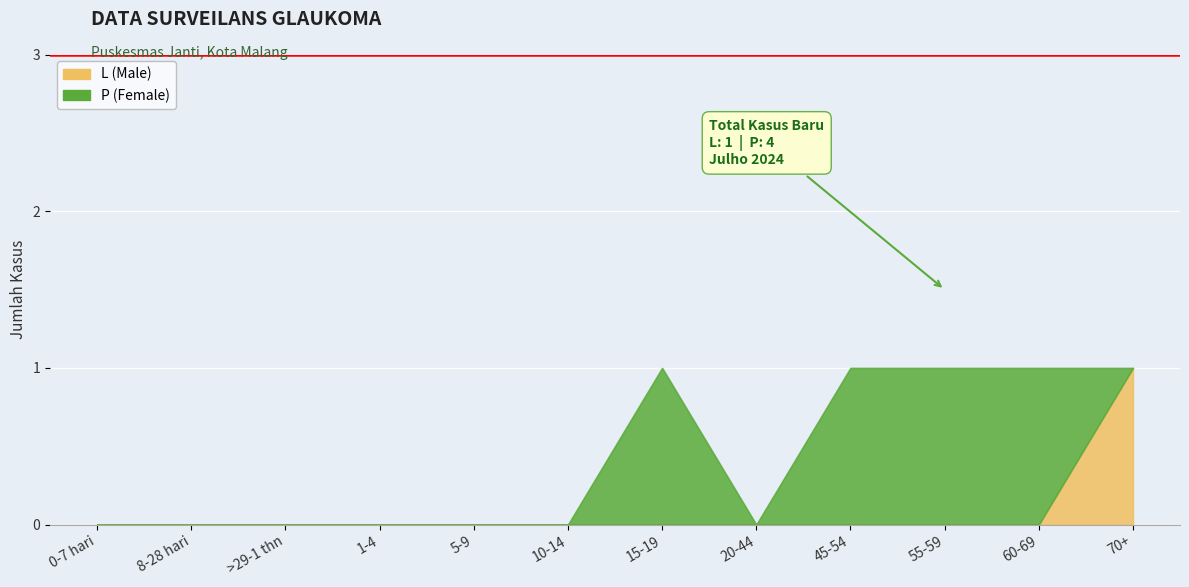

Where is the first local minimum for P (Female)?

20-44